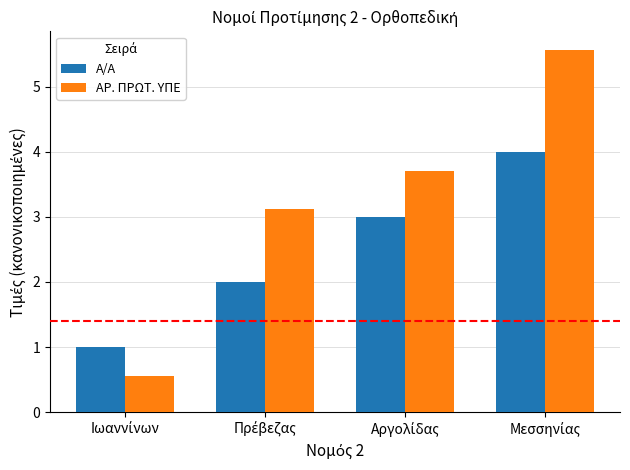

Reading left to right, transcribe all the data shown in this chart.

Α/Α: 1.0	2.0	3.0	4.0
ΑΡ. ΠΡΩΤ. ΥΠΕ: 0.6	3.1	3.7	5.6